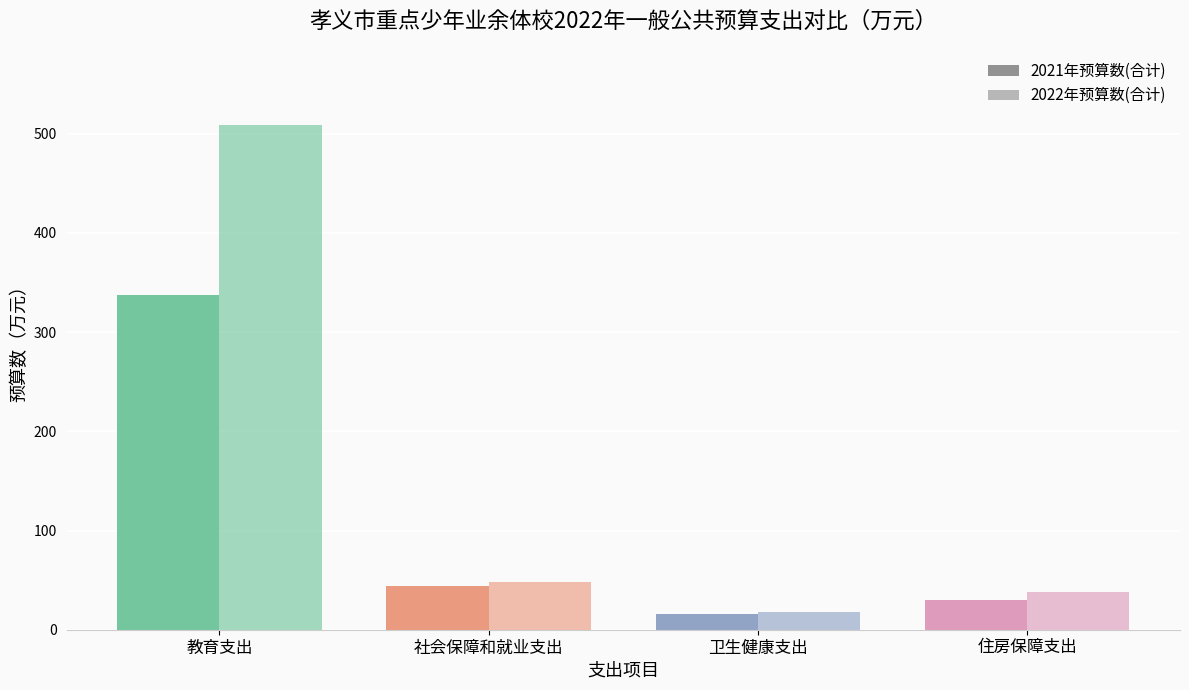

What is the value of the 2021年预算数(合计) bar at the 1st from the left?

337.8